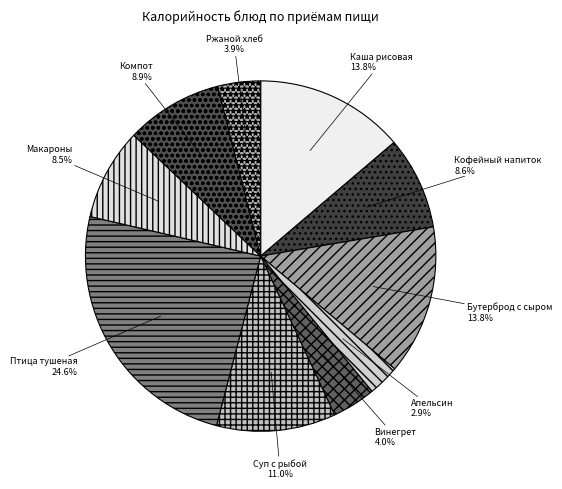

To the nearest percent, what is the difference between the largest and smallest slice percentages?

22%